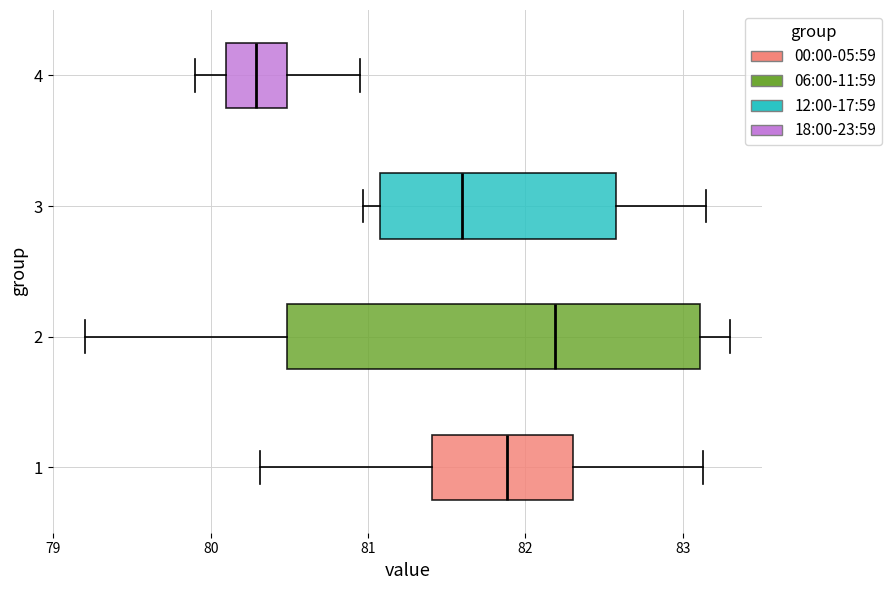

Comparing the boxes themselves (not the whiskers), which one is the widest?

2